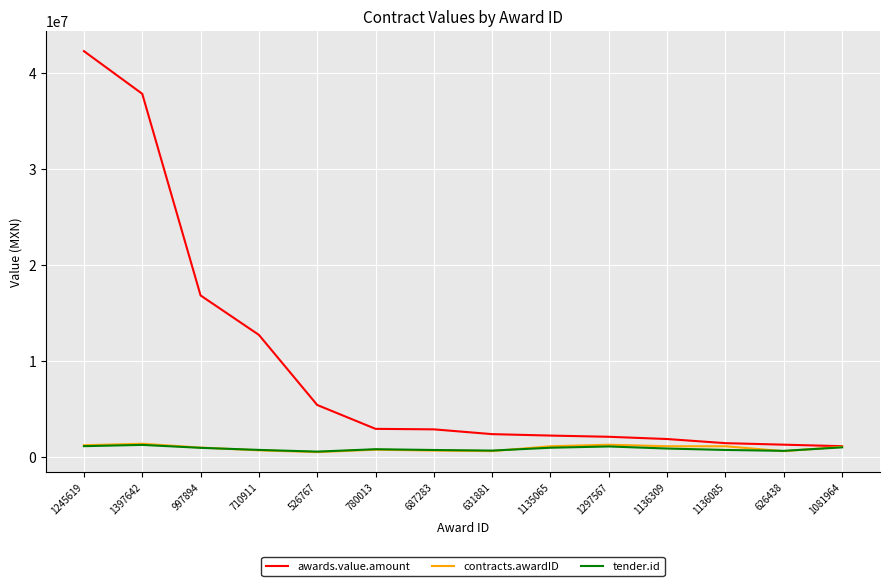

At which category is the sum across all series the highest?

1245619